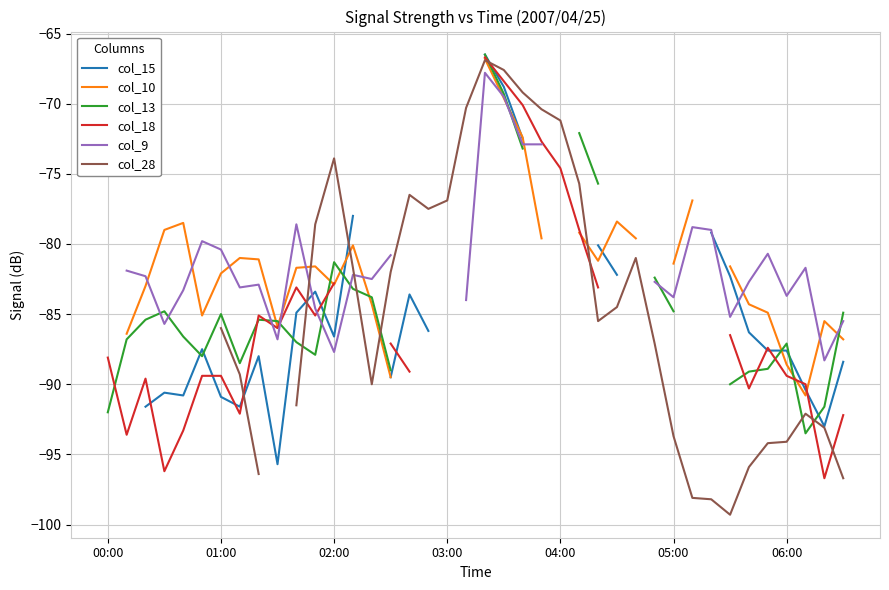

What are all the series names shown in the legend?

col_15, col_10, col_13, col_18, col_9, col_28